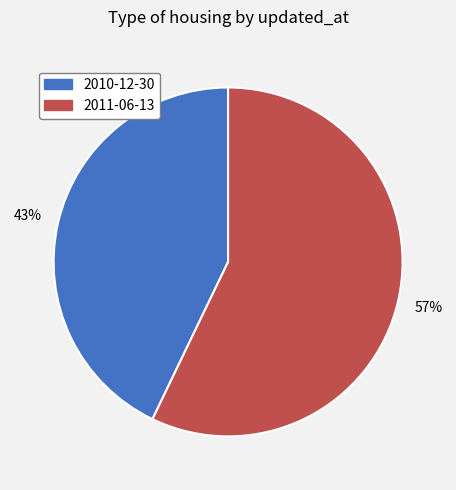

True or false: 2010-12-30 accounts for 35% of the total.

False